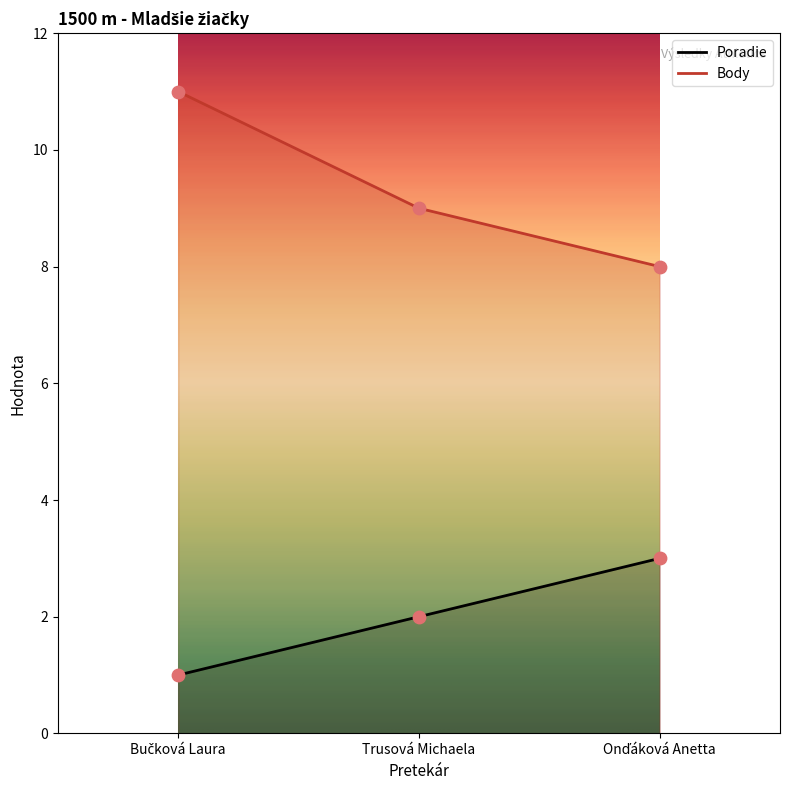

Which series contains the lowest Y value?

Poradie